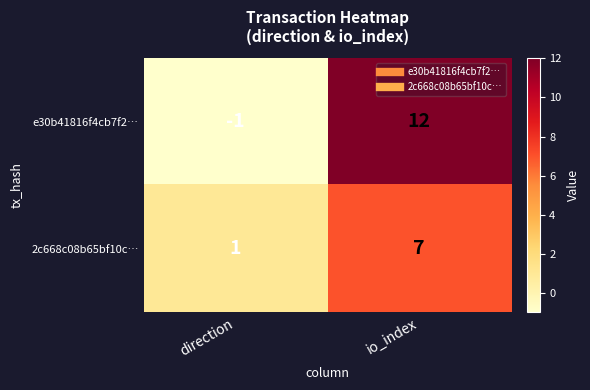

At how many categories does at least one series exceed 4?

1